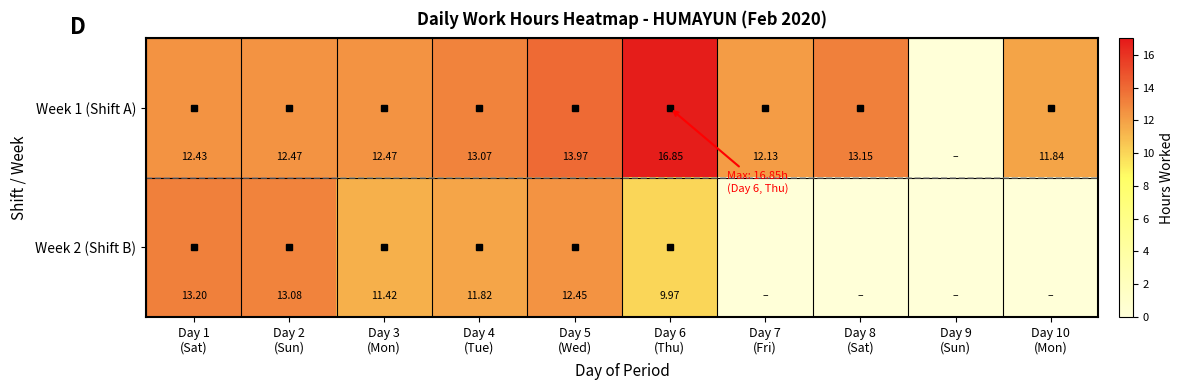

Which series has the largest total across all categories?

Week 1 (Shift A)